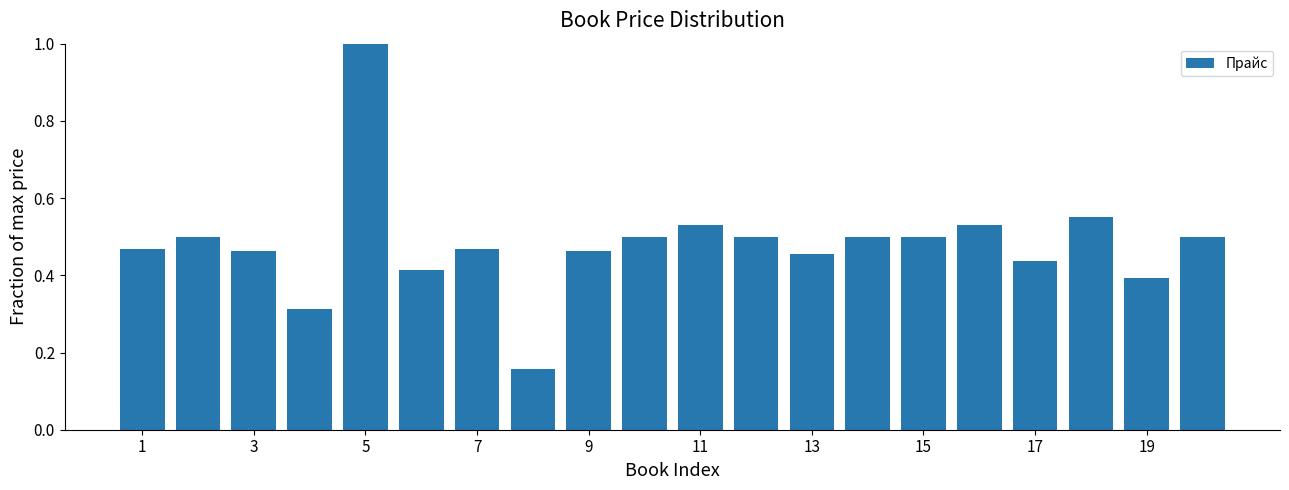

How many bars are there in total?

20